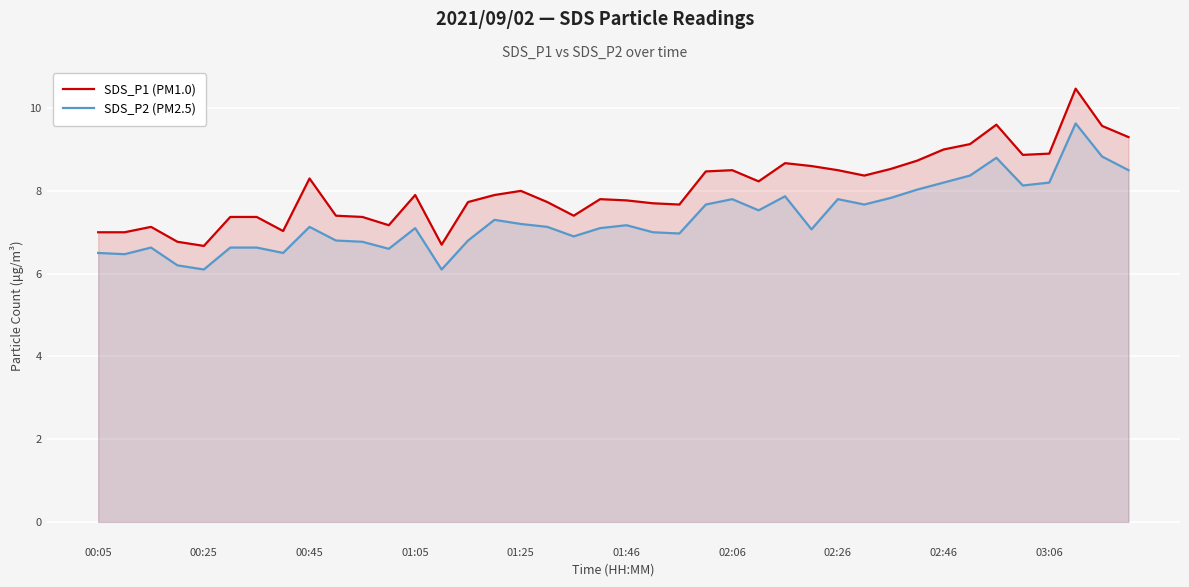

Is it true that SDS_P1 (PM1.0) equals 9.0 at 02:46?

True